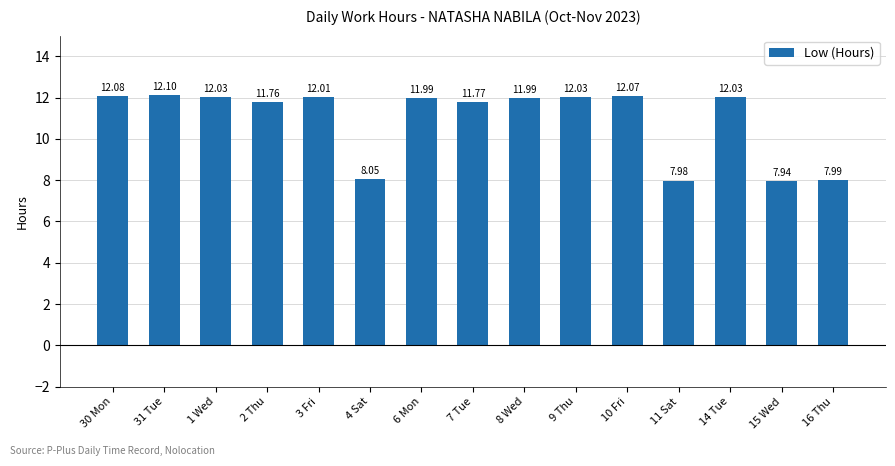

At which category does the chart reach its minimum across all series?

15 Wed